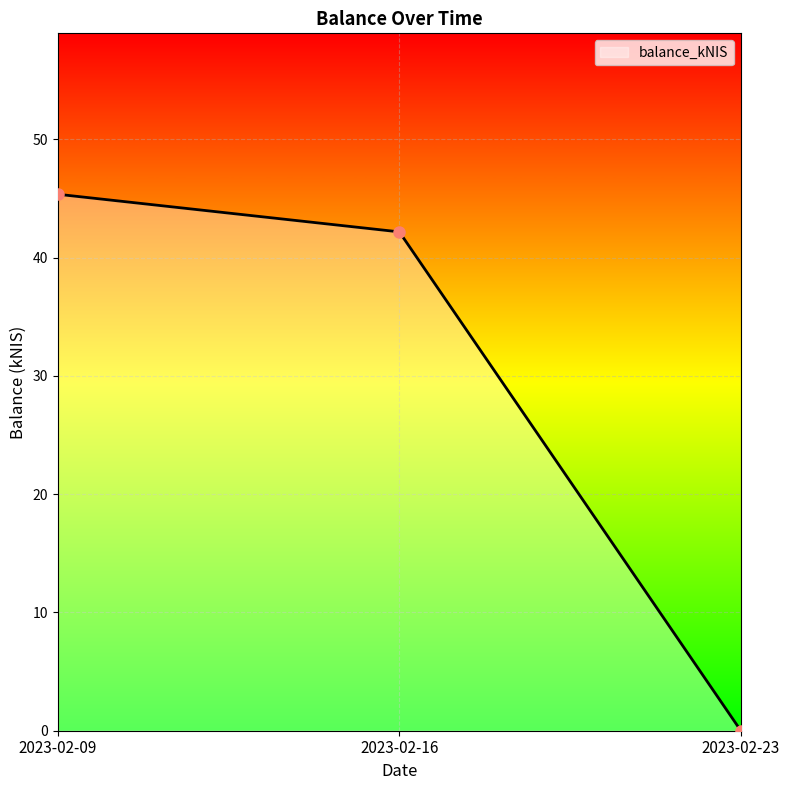

True or false: the data shows 74.8 at 2023-02-16.

False